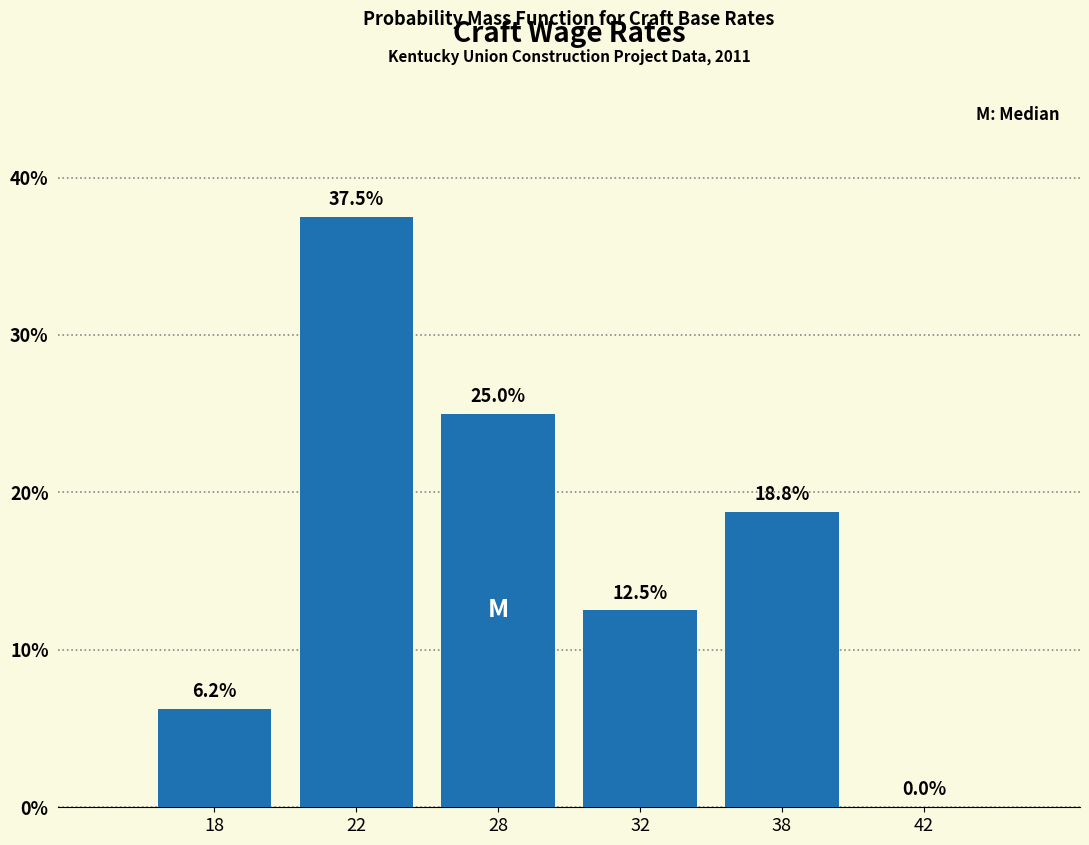

The value at 18 is 1.9. True or false?

False